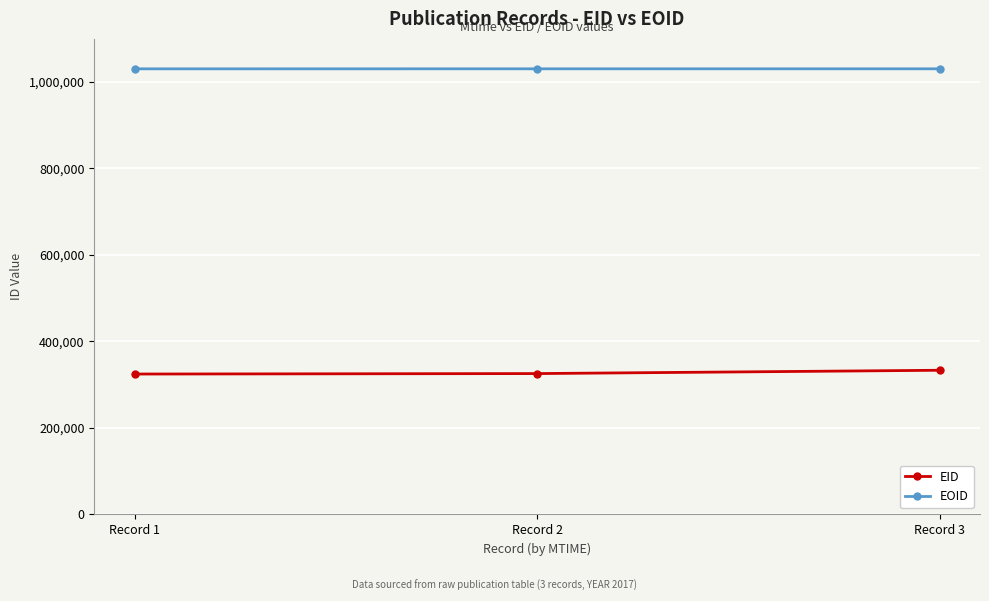

What is the difference between the EOID values at Record 1 and Record 2?

24